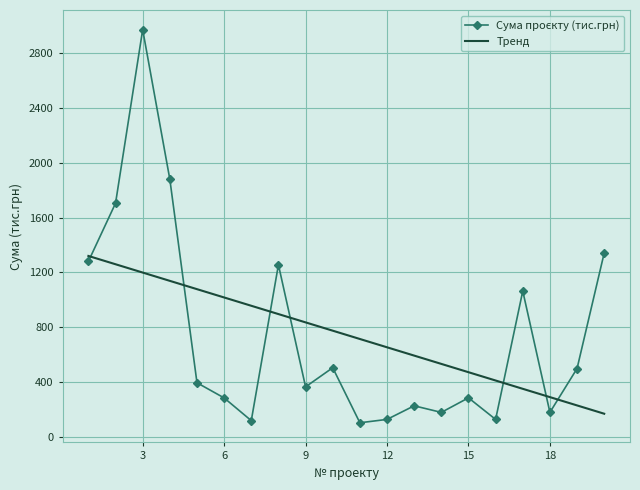

Reading left to right, list all the values displayed in this chart.

1280.0	1704.0	2969.3	1878.7	395.5	285.0	119.4	1255.5	365.6	505.1	103.9	128.4	227.6	179.5	285.6	128.4	1064.0	179.7	499.3	1341.7